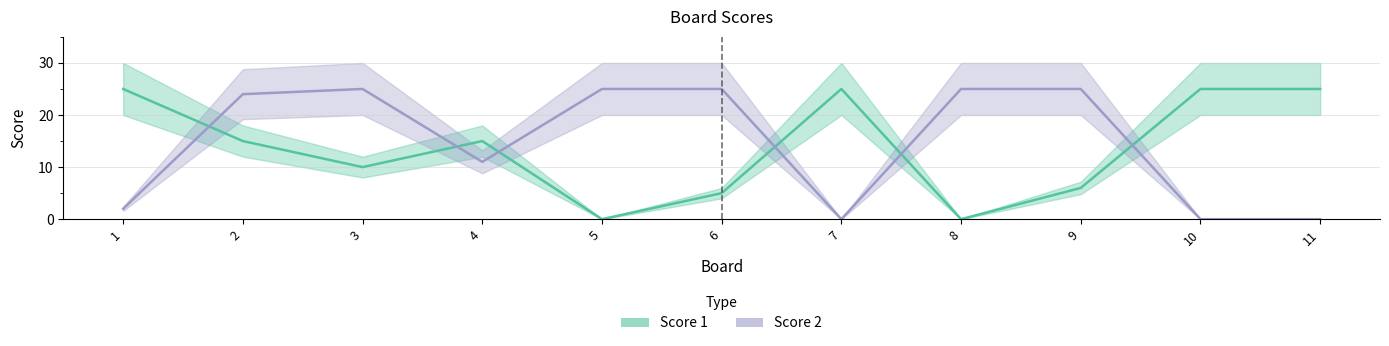

What are all the series names shown in the legend?

Score 1, Score 2